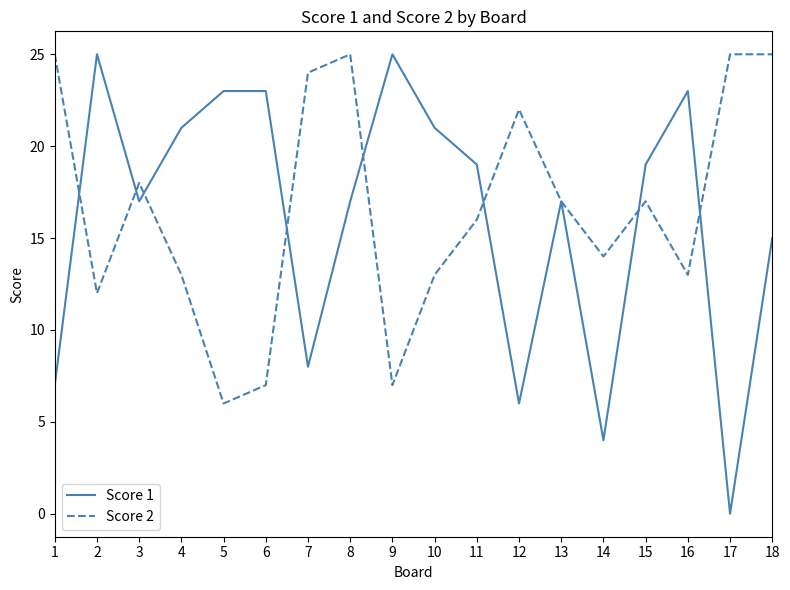

What is the maximum value for Score 2?

25